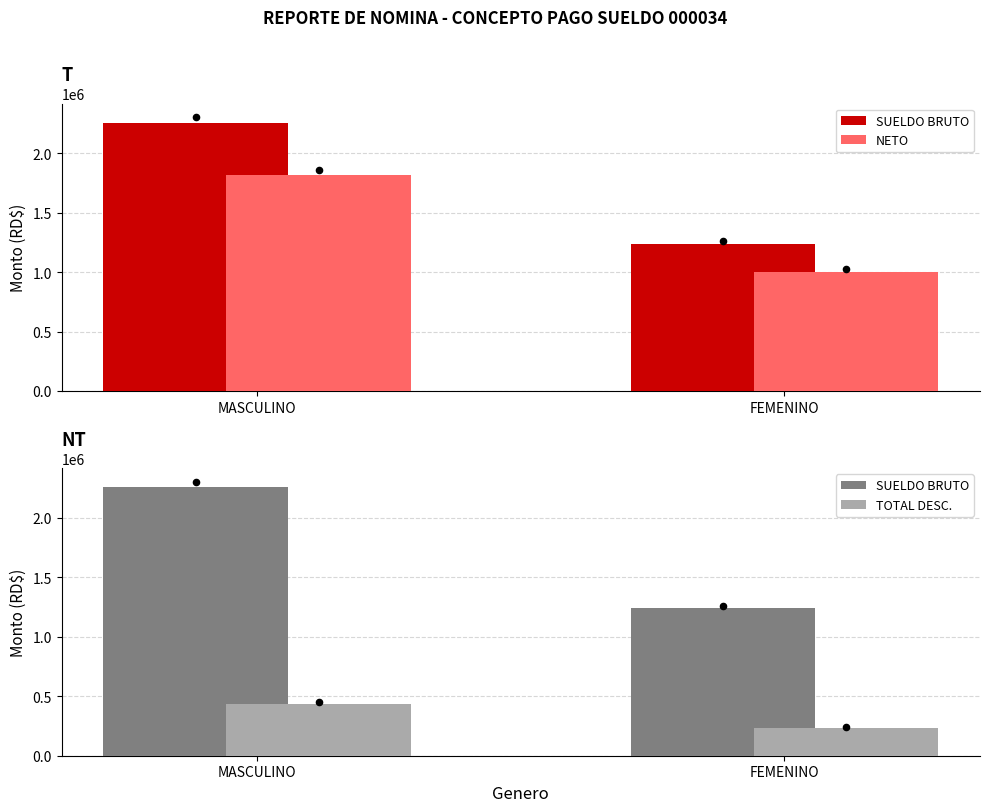

What is the total value across all series at FEMENINO?

2476000.0